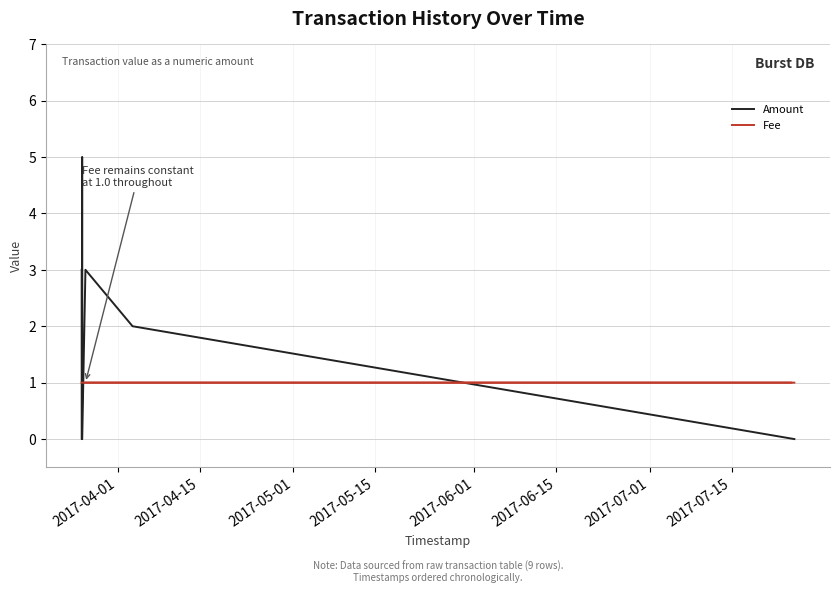

How many Amount values are between 0 and 3?

8